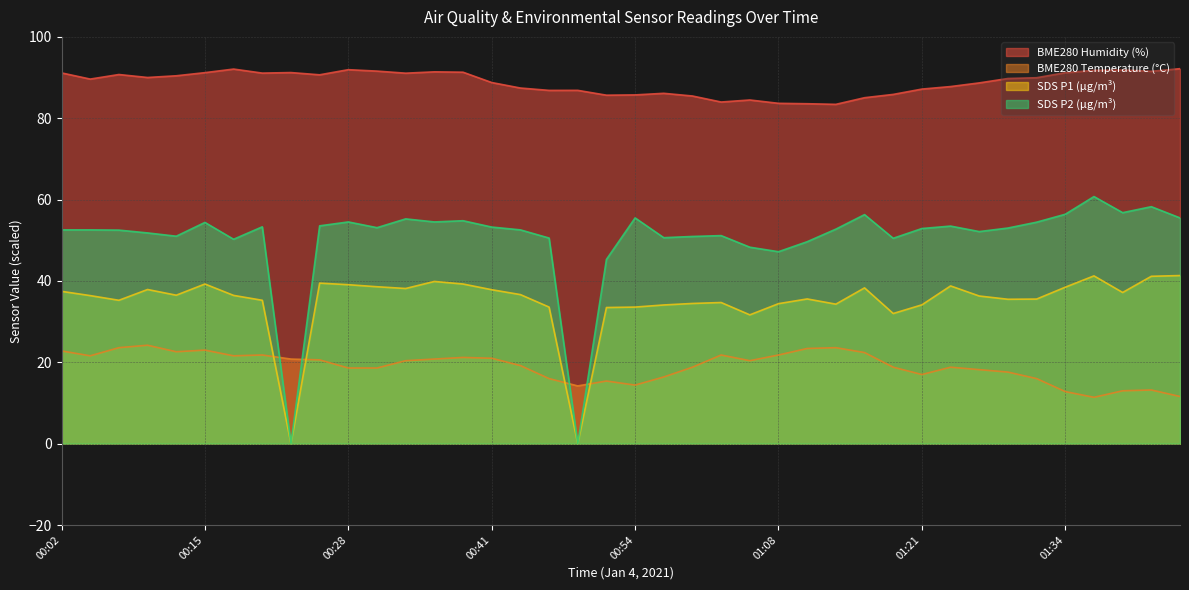

Between 01:37 and 00:10, which is larger?

00:10